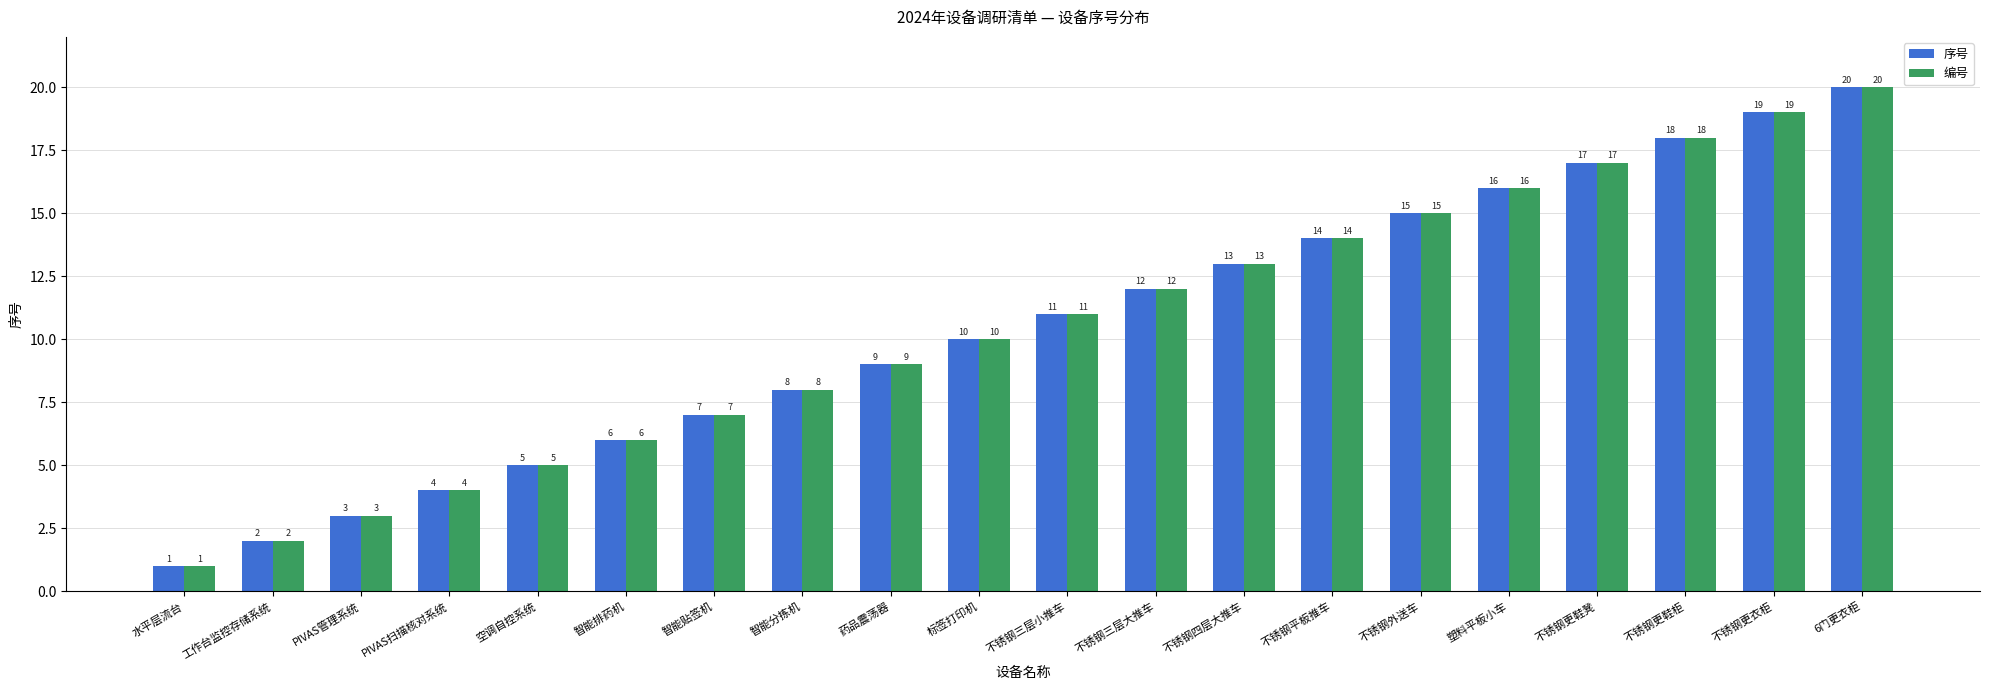

Which label corresponds to the smallest value in the chart?

水平层流台